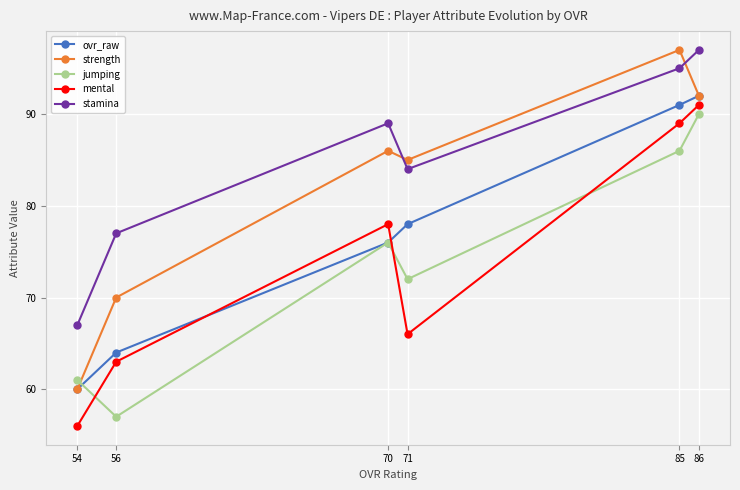

True or false: mental has more than 0 points higher than both neighbors.

True